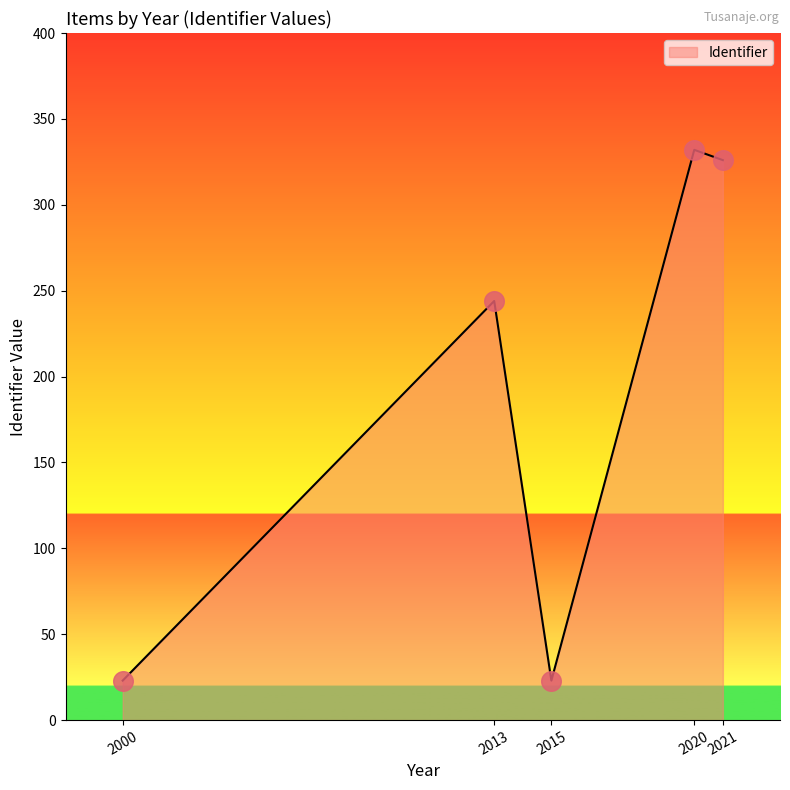

Which has a higher value, 2020 or 2000?

2020